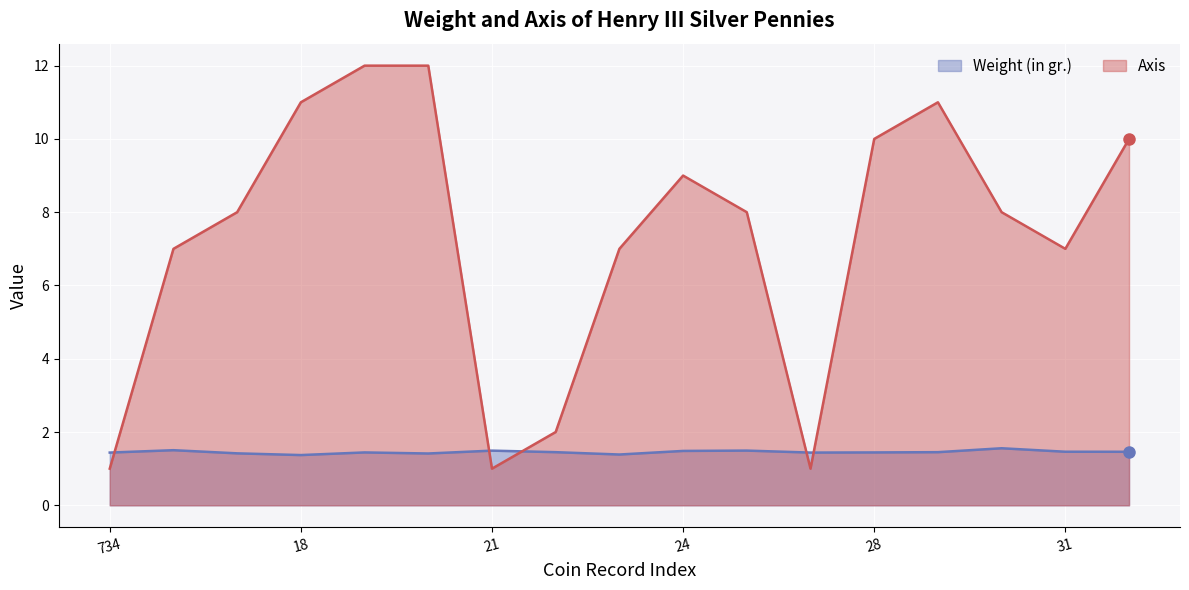

What is the greatest value displayed?

12.0